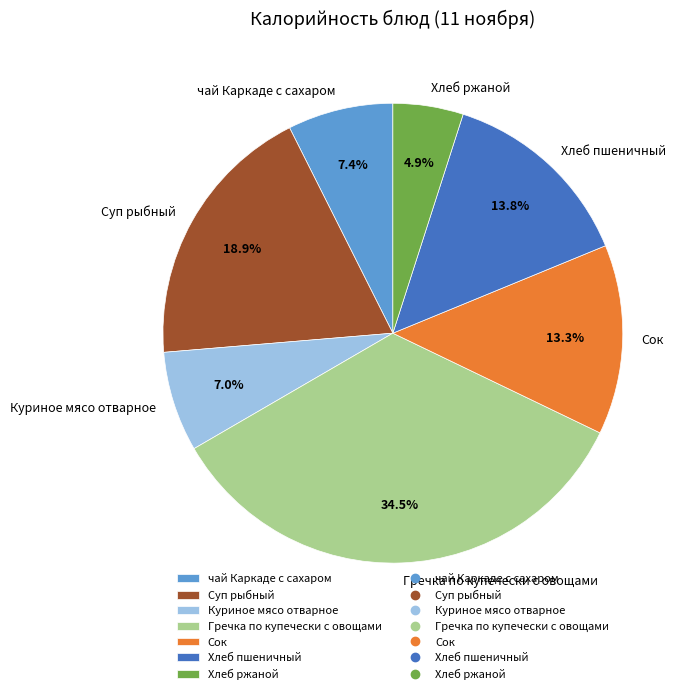

Approximately how many times larger is the value at Гречка по купечески с овощами compared to Куриное мясо отварное?

4.9